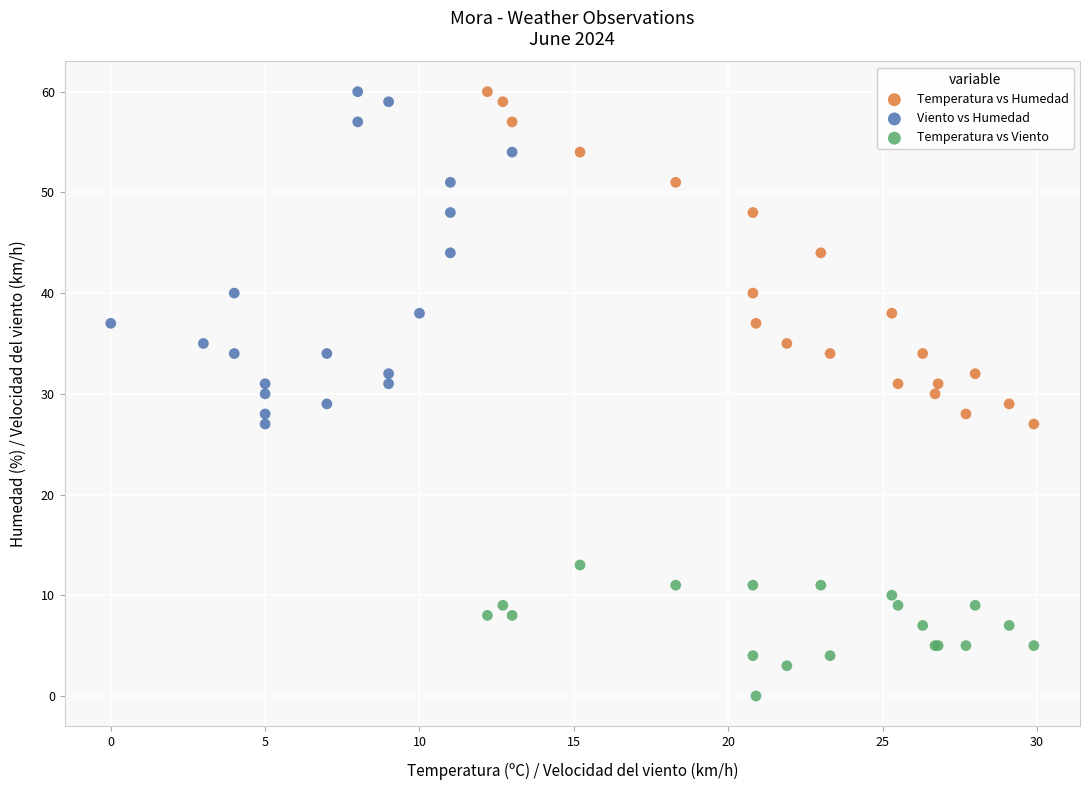

What are all the series names shown in the legend?

Temperatura vs Humedad, Viento vs Humedad, Temperatura vs Viento